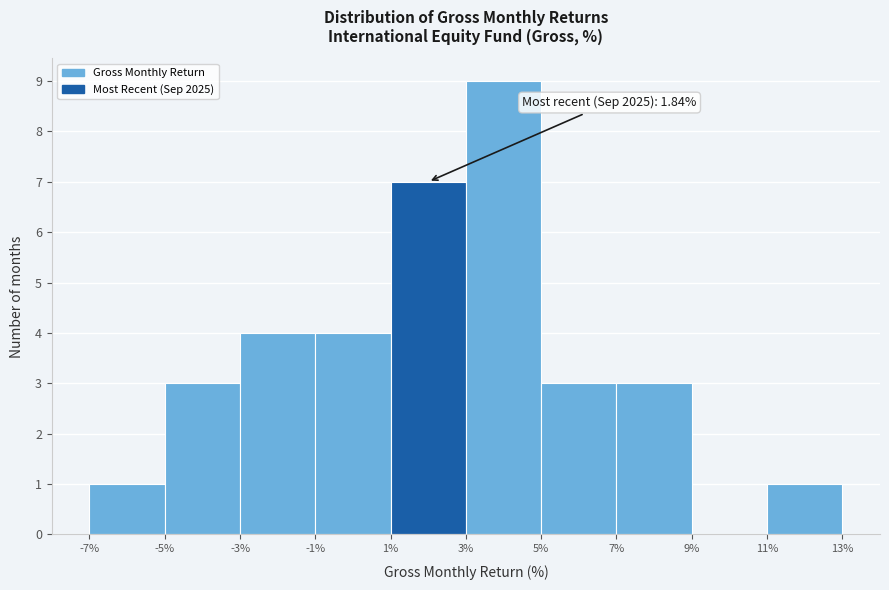

Over which range of the x-axis is the bar tallest?

3% to 5%